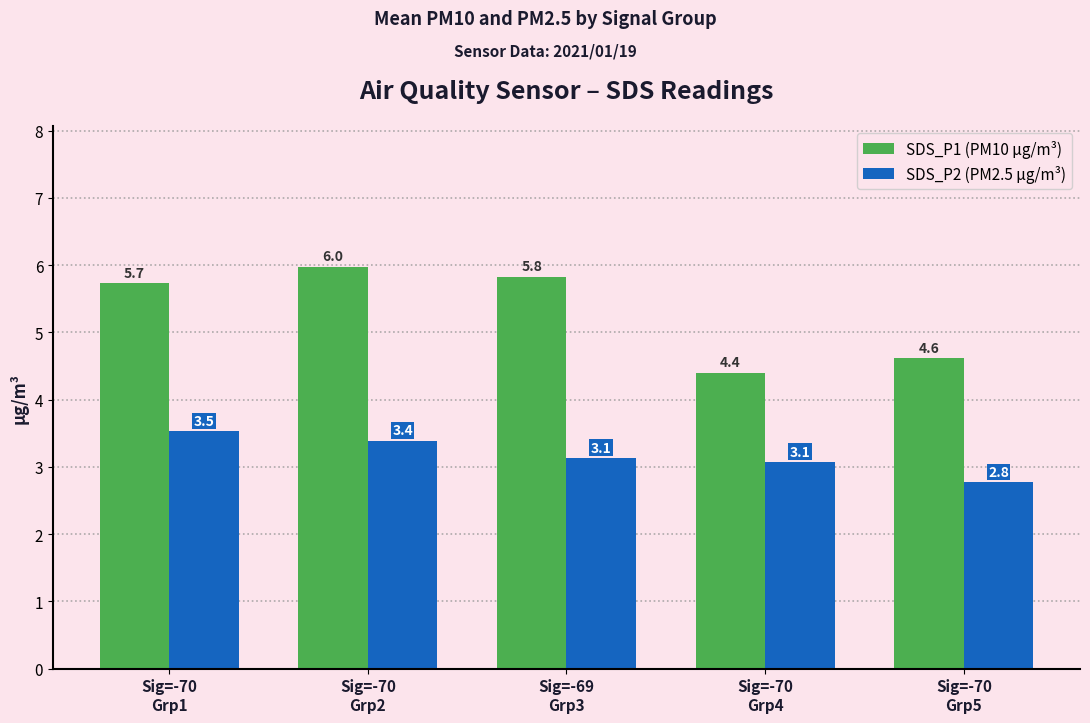

At how many categories does at least one series exceed 4?

5